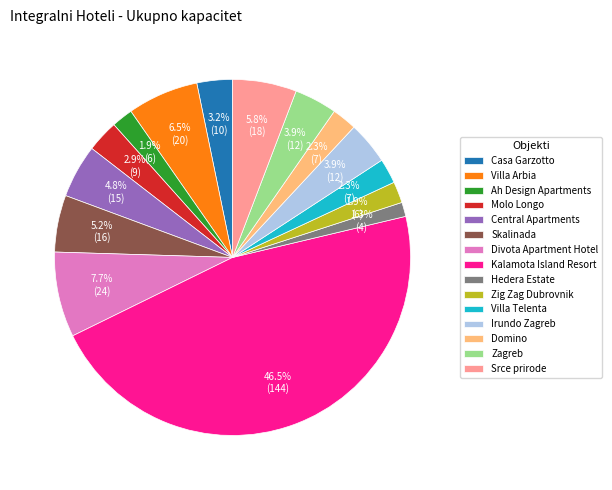

How much of the chart is everything except Zig Zag Dubrovnik?

98.1%